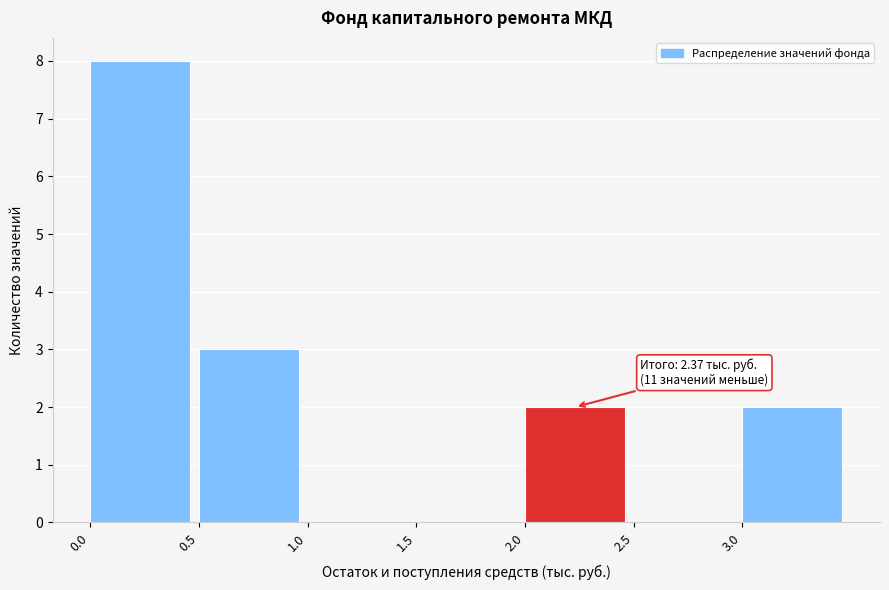

Which range on the x-axis has the tallest bar?

0.0 to 0.5